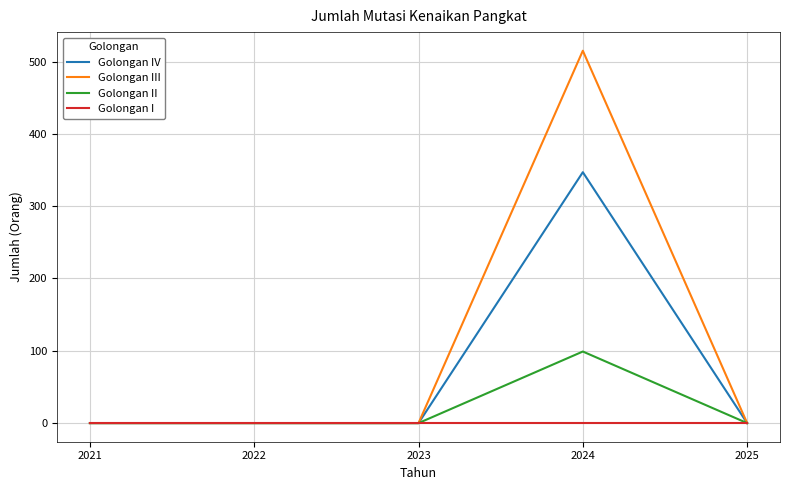

Which category has the highest value across all series?

2024